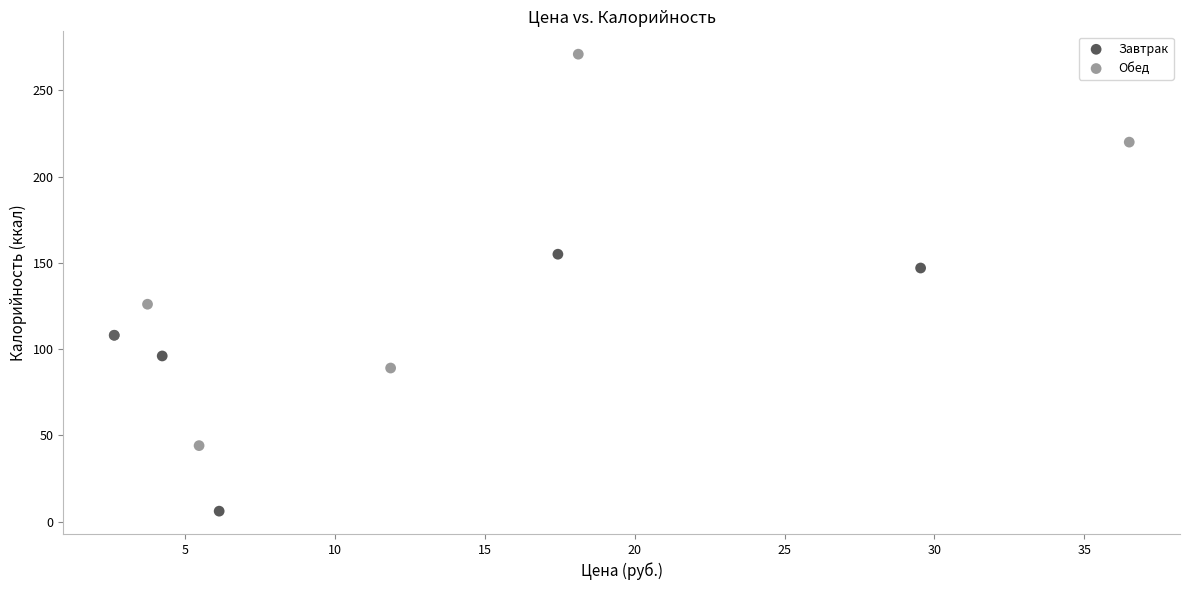

Which series reaches the maximum Y coordinate?

Обед